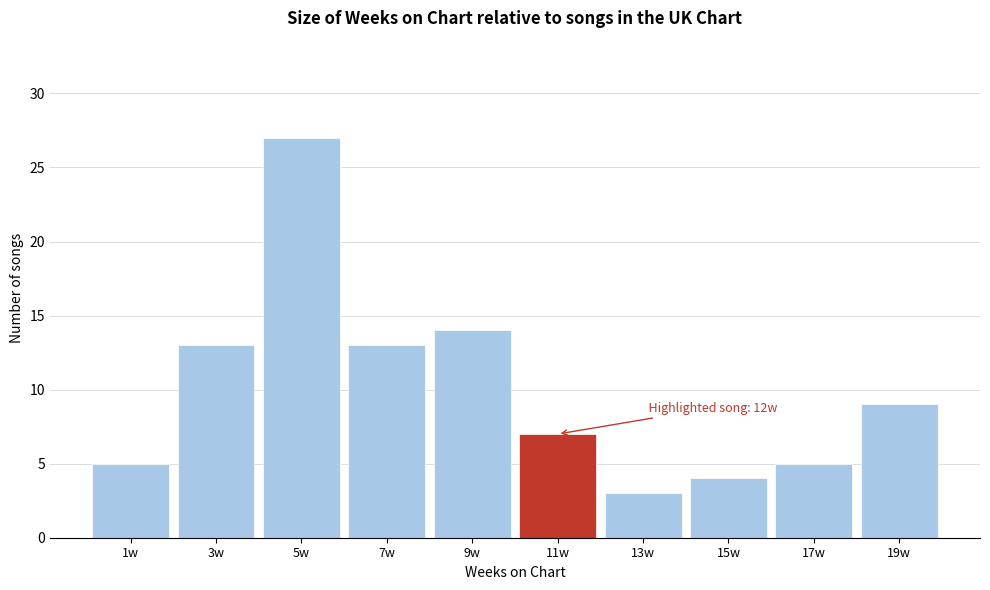

Reading left to right, list all the values displayed in this chart.

1w=5	3w=13	5w=27	7w=13	9w=14	11w=7	13w=3	15w=4	17w=5	19w=9